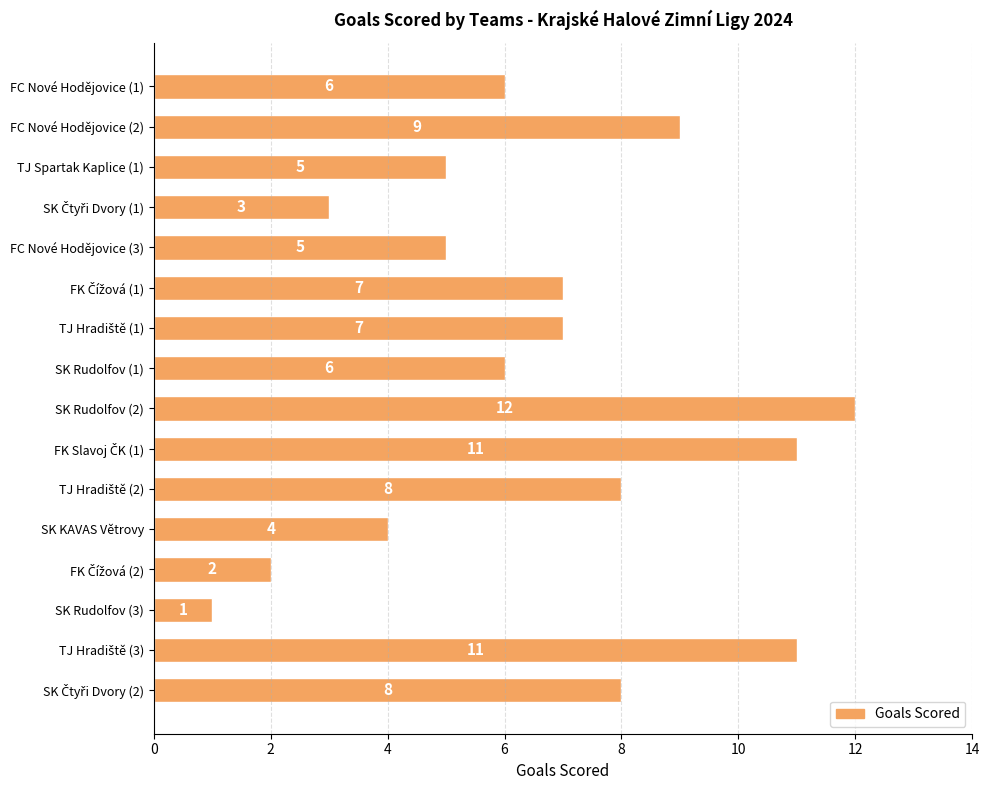

How many bars are there in total?

16